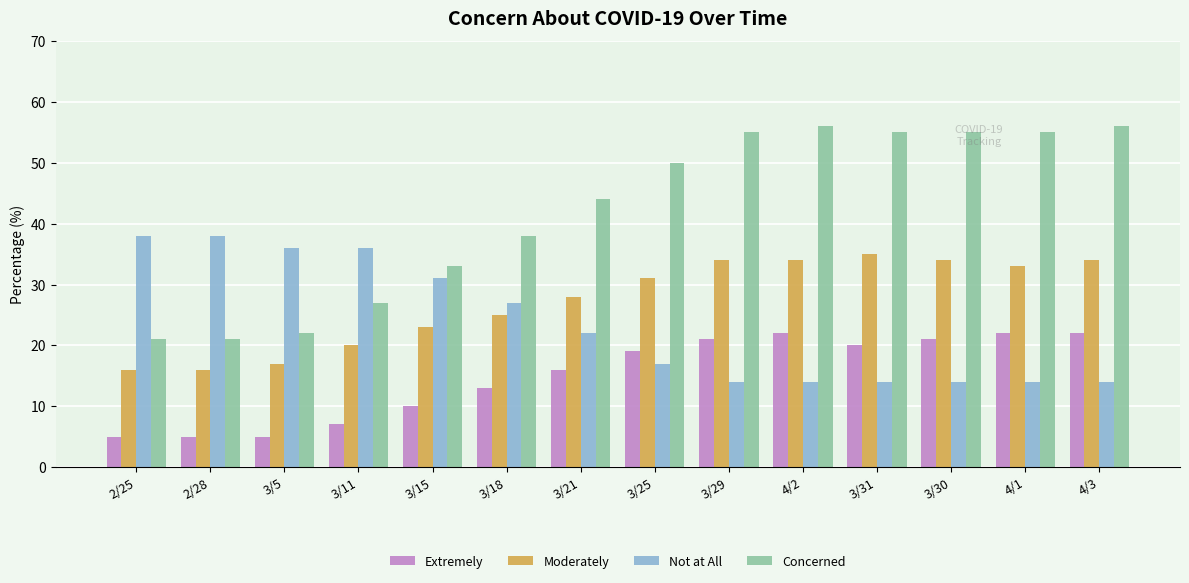

Is the value of Not at All at 3/5 greater than the value of Moderately at 3/31?

Yes